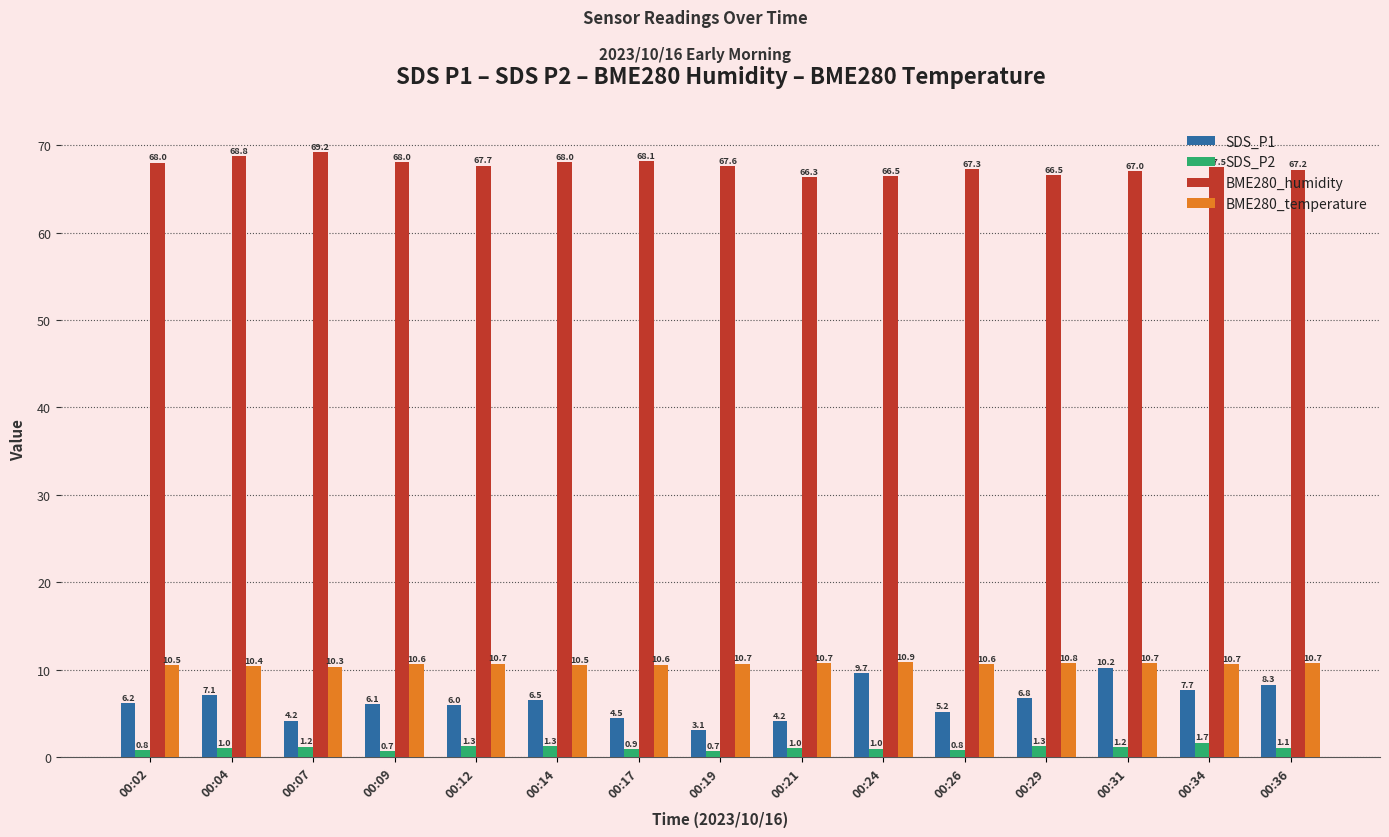

The value of SDS_P2 at 00:34 is 1.7. True or false?

True